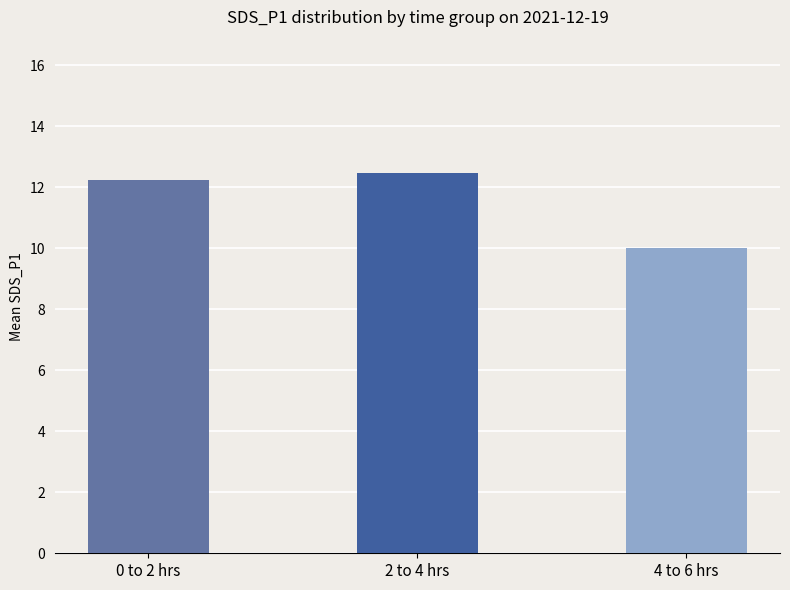

What is the approximate value at 4 to 6 hrs?

10.0